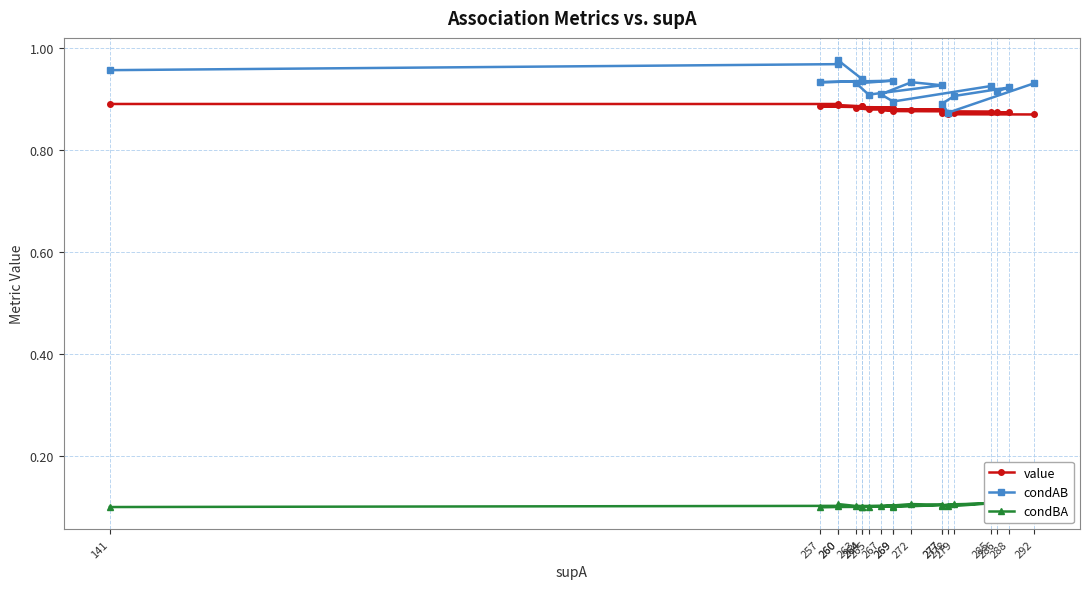

Which series has the largest total across all categories?

condAB